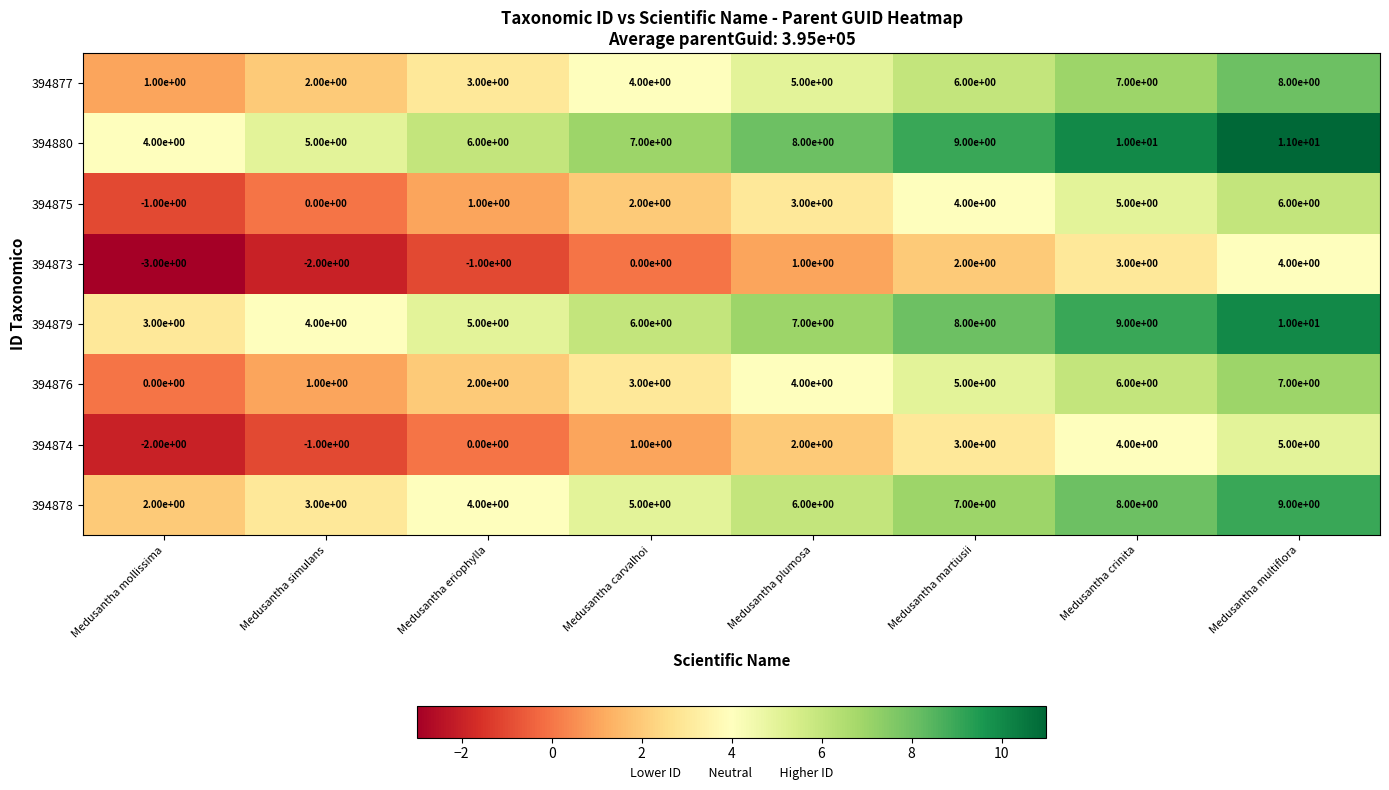

At how many categories does at least one series exceed 0?

8